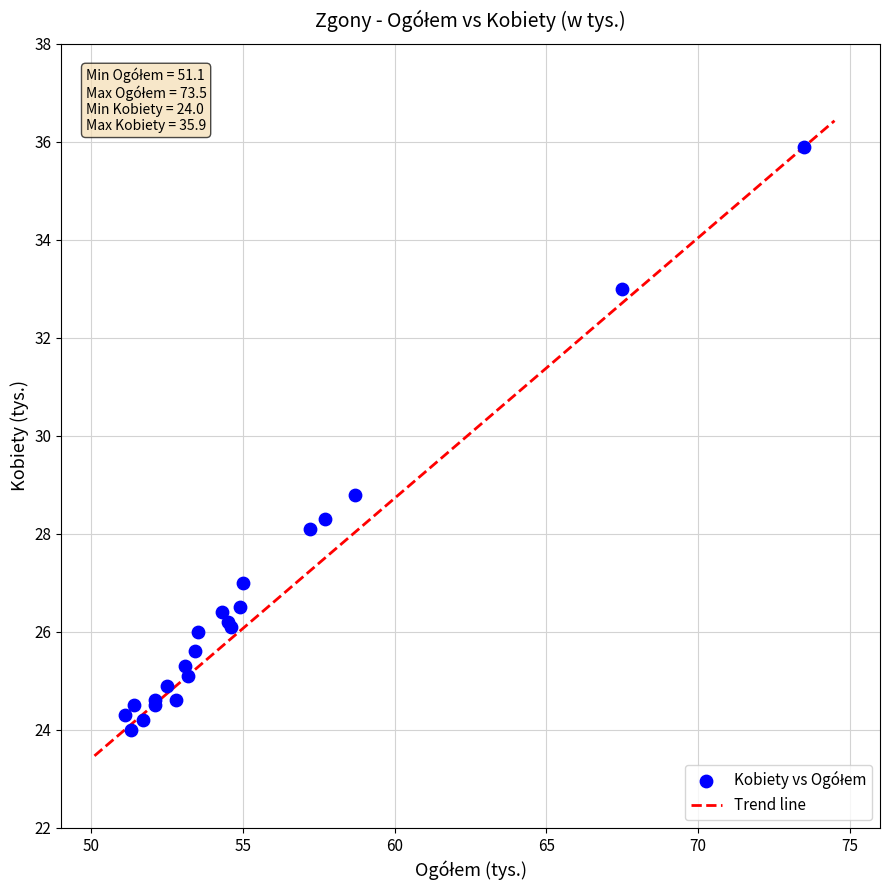

What Y value in the scatter plot is closest to 29?

28.8